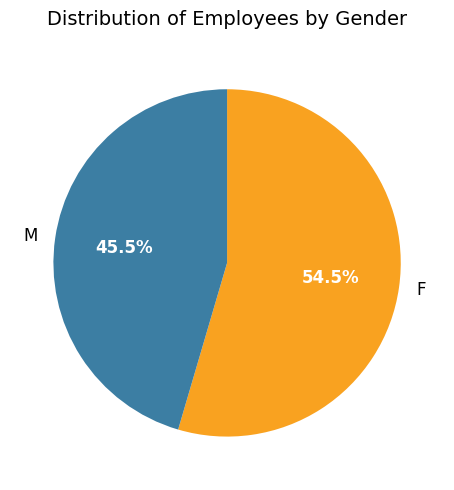

Rank the categories by value from highest to lowest.

F, M